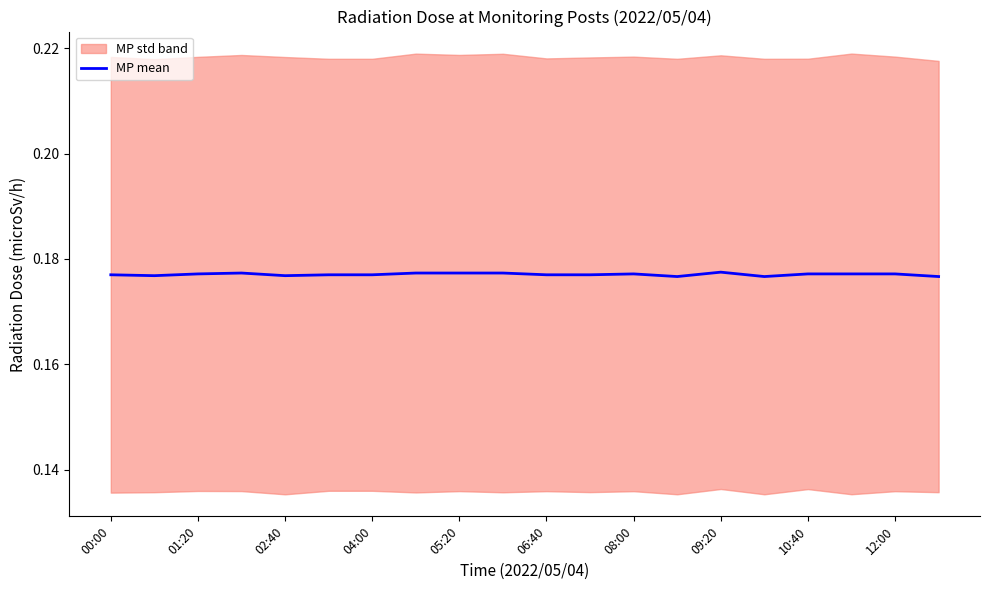

What is the value of the 10th point from the left?

0.2